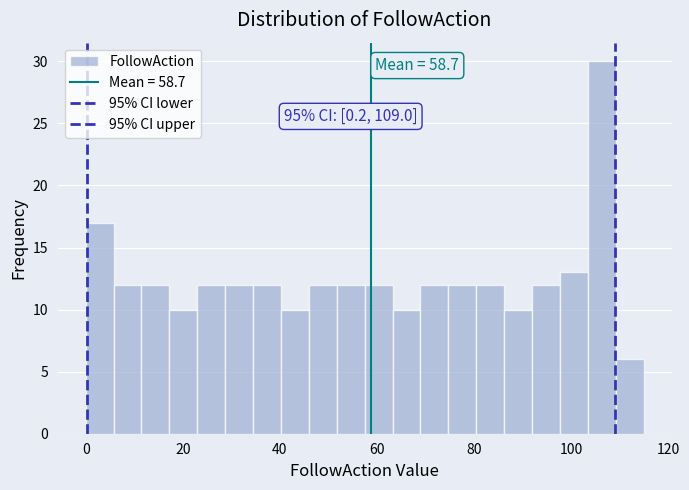

Around what value on the x-axis is the tallest bar? Give the approximate position of its centre, as read against the axis.

106